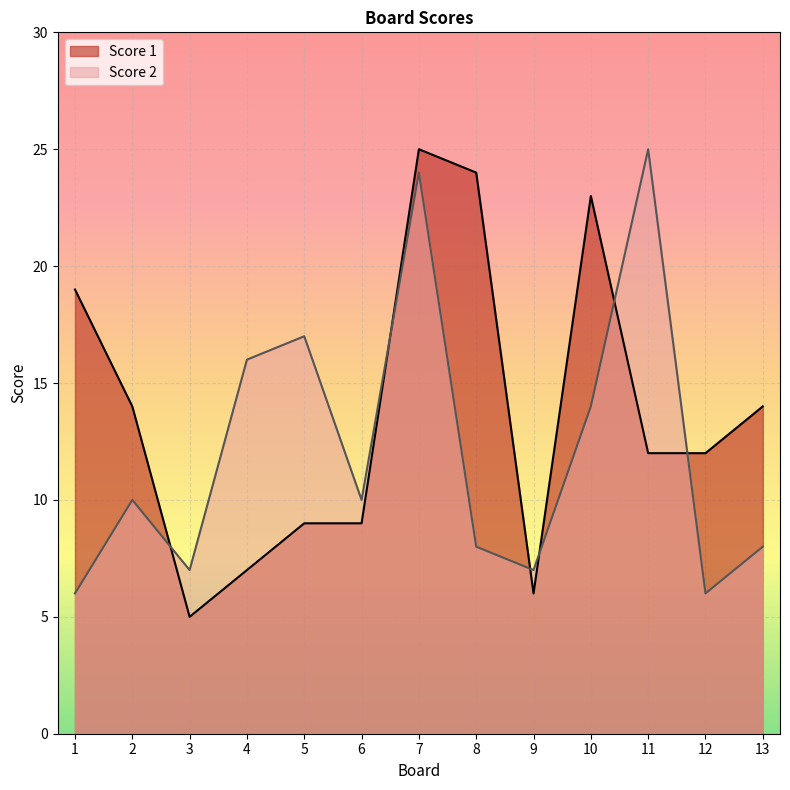

True or false: Score 1 has more than 1 points higher than both neighbors.

True